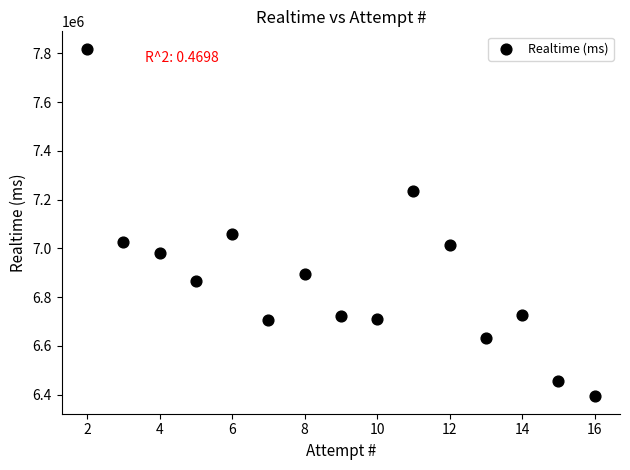

What Y value in the scatter plot is closest to 7105790?

7059882